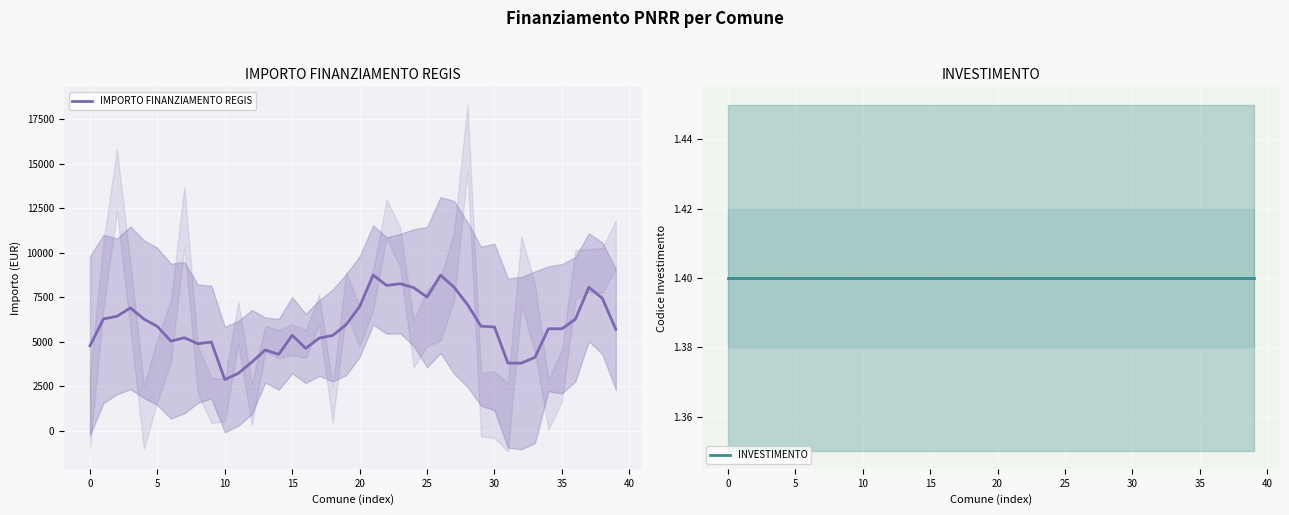

Is it true that INVESTIMENTO equals 1.4 at 11?

True